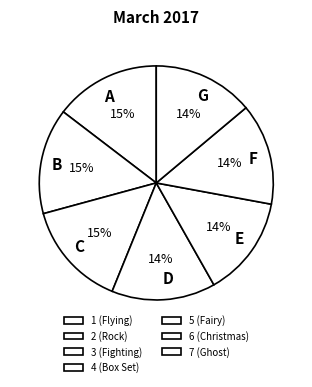

How many slices are in this pie chart?

7